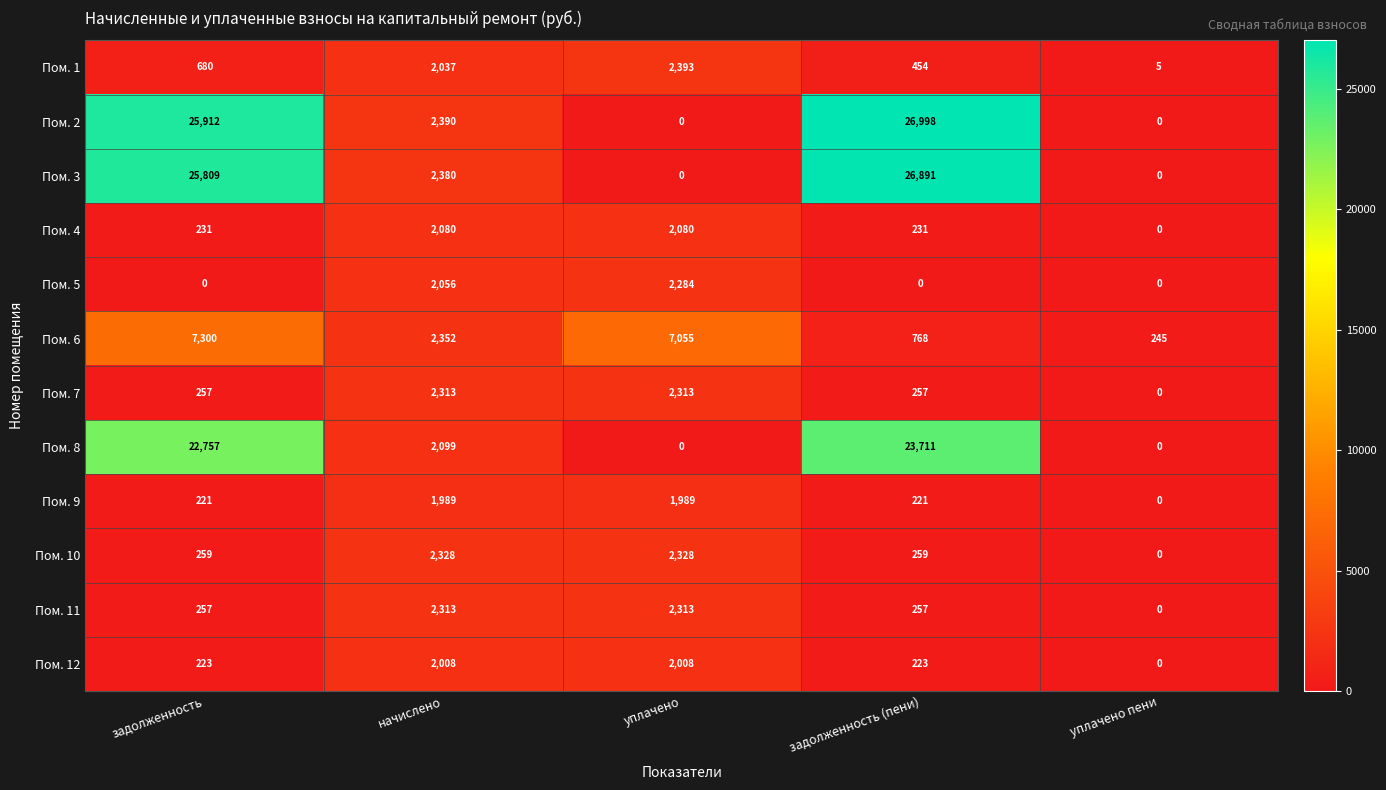

Which series has the widest spread of values?

Пом. 2